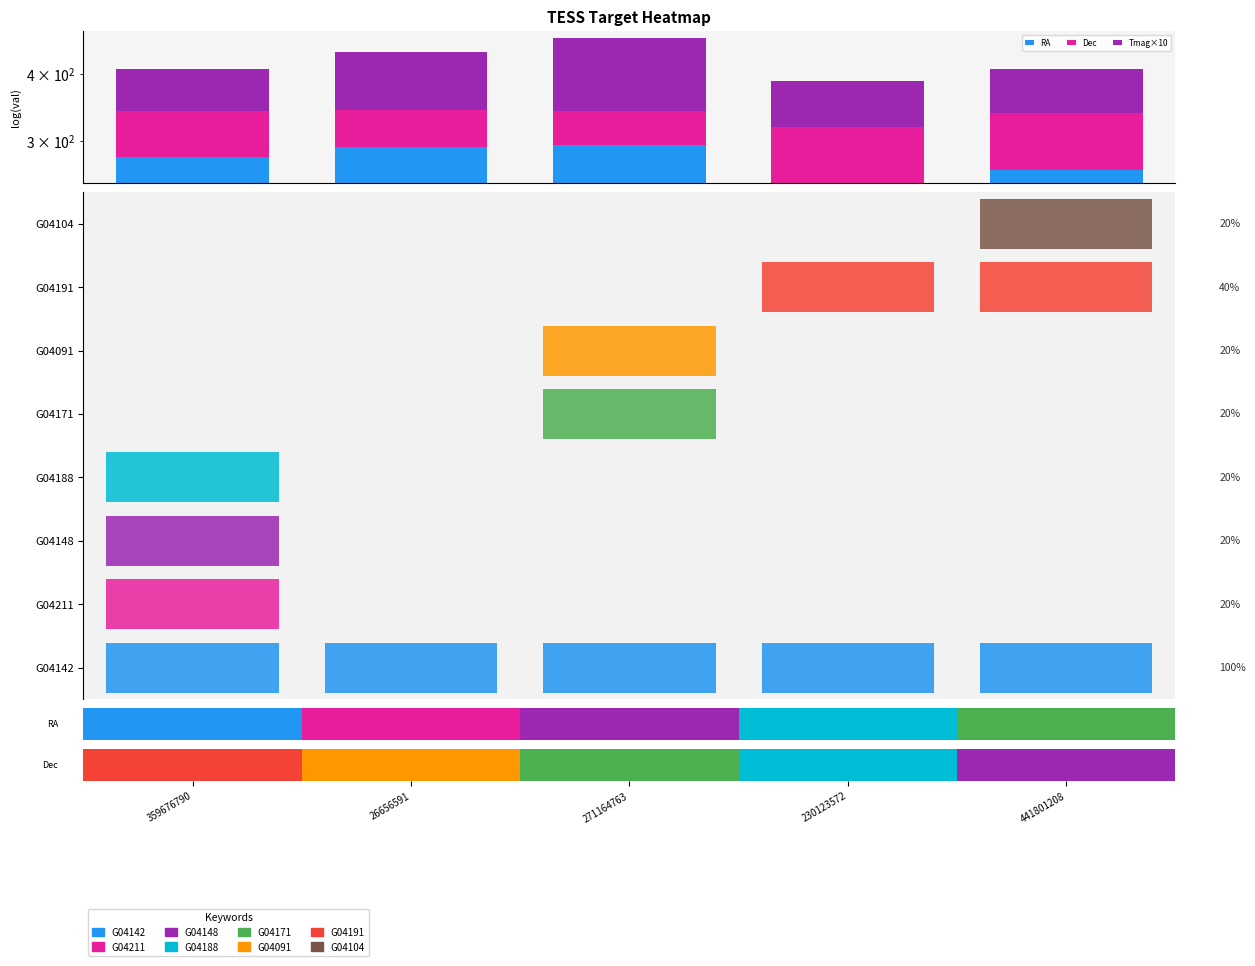

Reading left to right, what are all the values shown in this chart?

RA: 280.7	292.6	294.6	250.7	265.3
Dec: 59.6	49.5	46.1	68.1	72.4
Tmag×10: 67.2	96.1	124.6	68.5	69.5